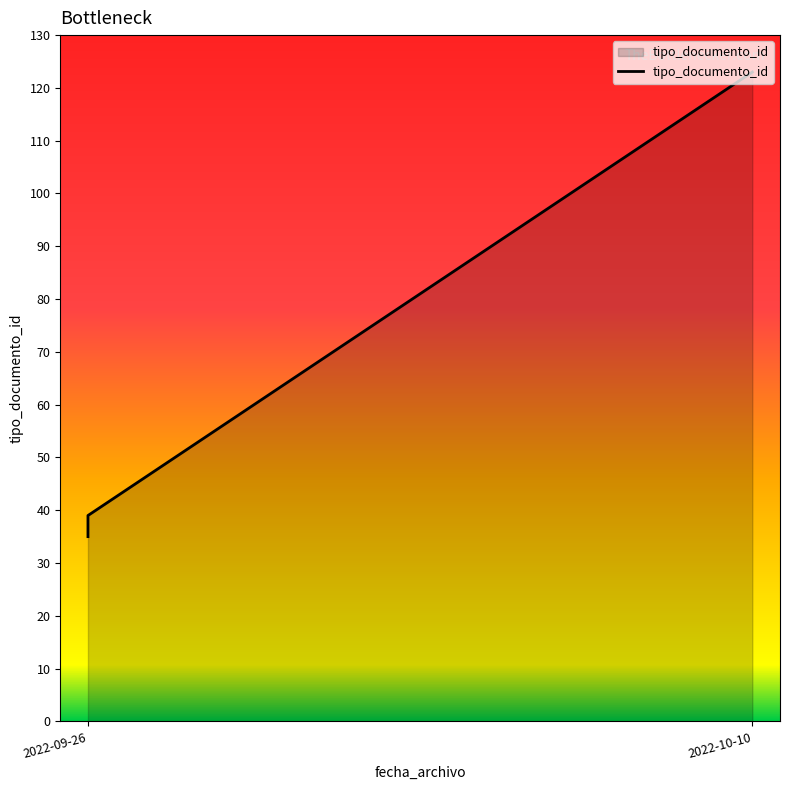

How many distinct data groups are displayed?

1